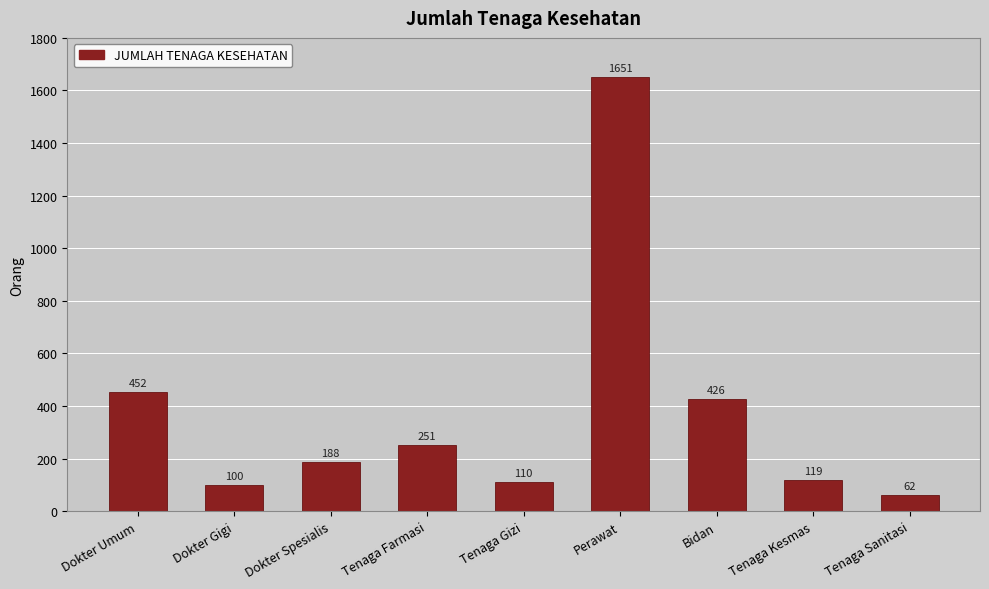

What is the maximum value shown in the chart?

1651